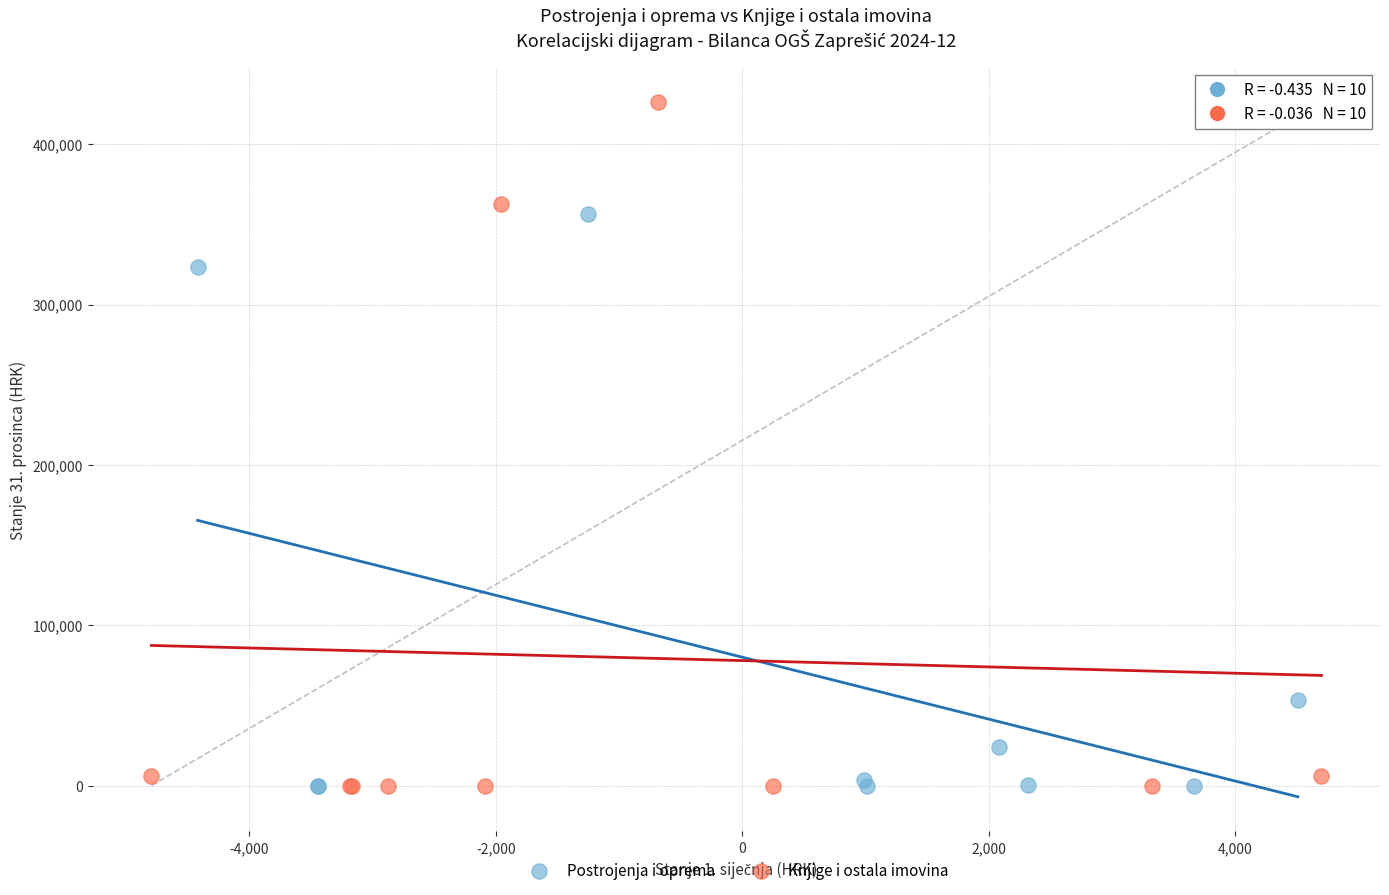

Which series has the widest spread of Y values?

Knjige i ostala imovina